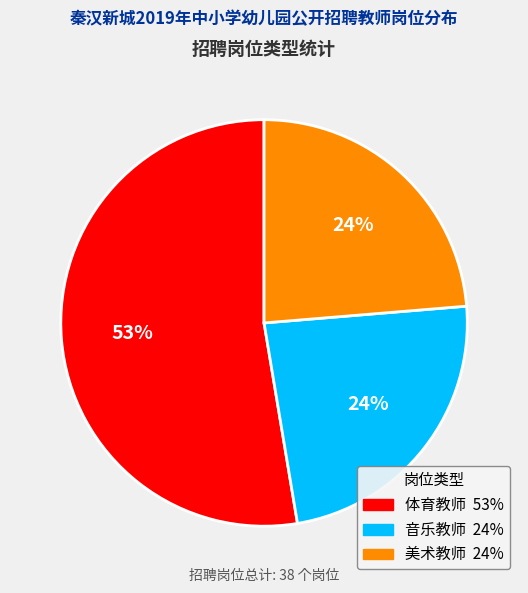

How many segments does this pie chart have?

3